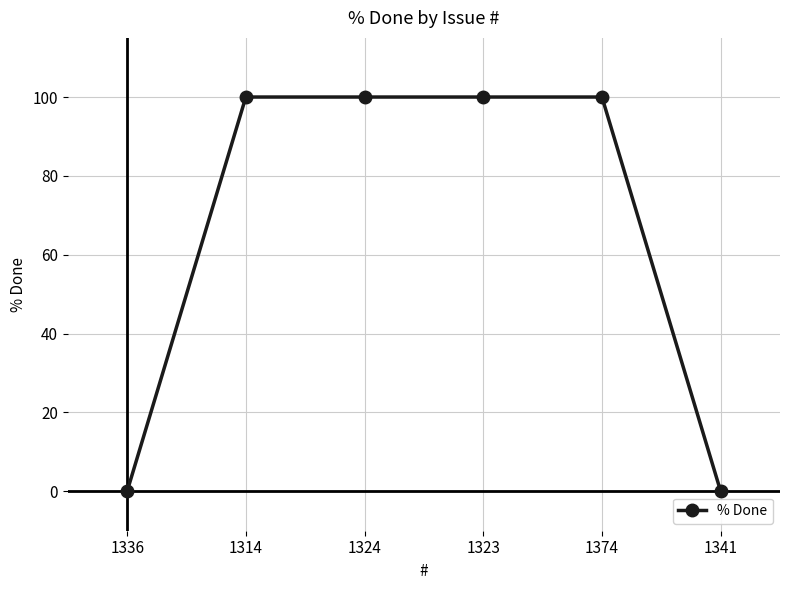

How many categories are shown in the chart?

6